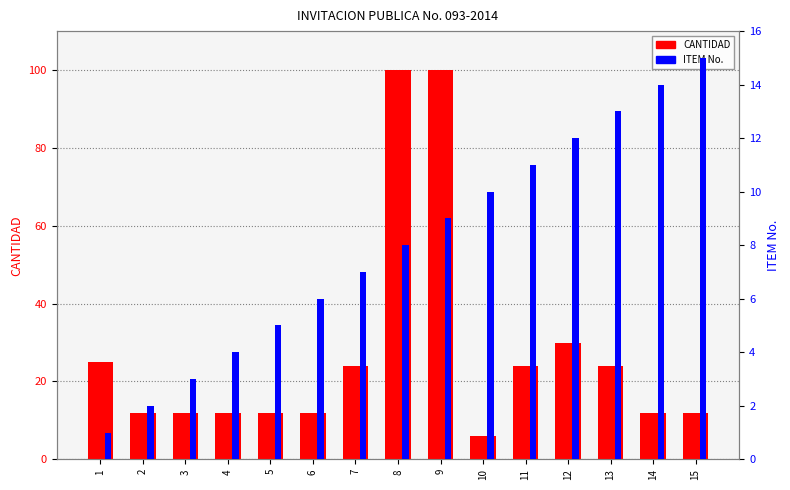

The CANTIDAD series shows 57 at 8. True or false?

False